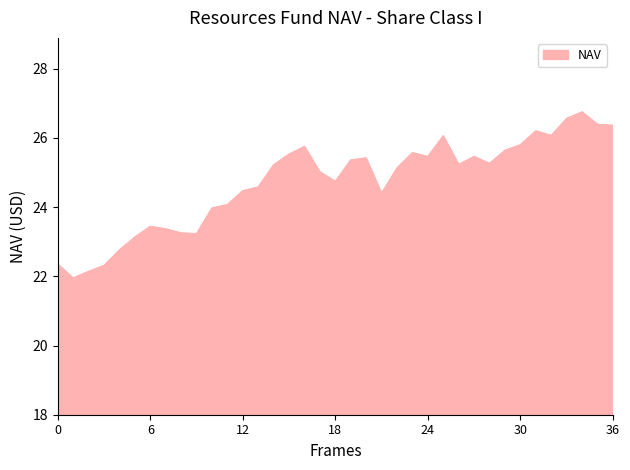

How many interior local peaks (higher than both neighbors) does the data have?

8